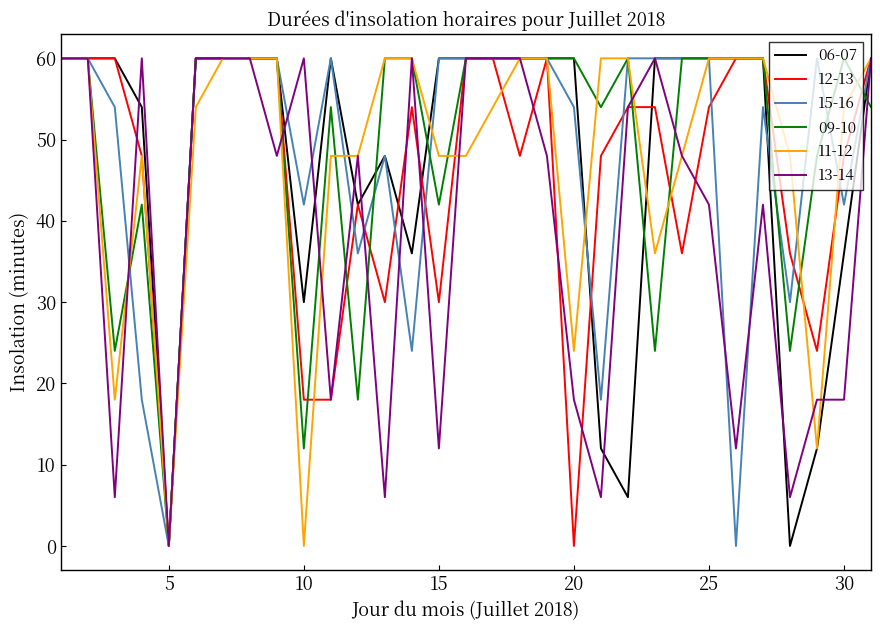

What is the difference between the maximum and minimum values in the 09-10 series?

60